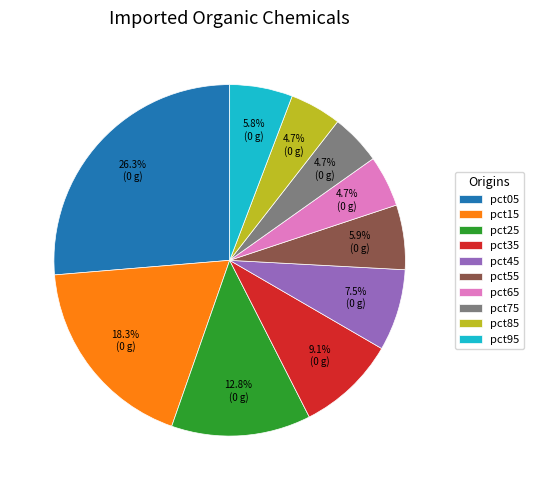

Is the sum of pct95 and pct45 greater than half?

No